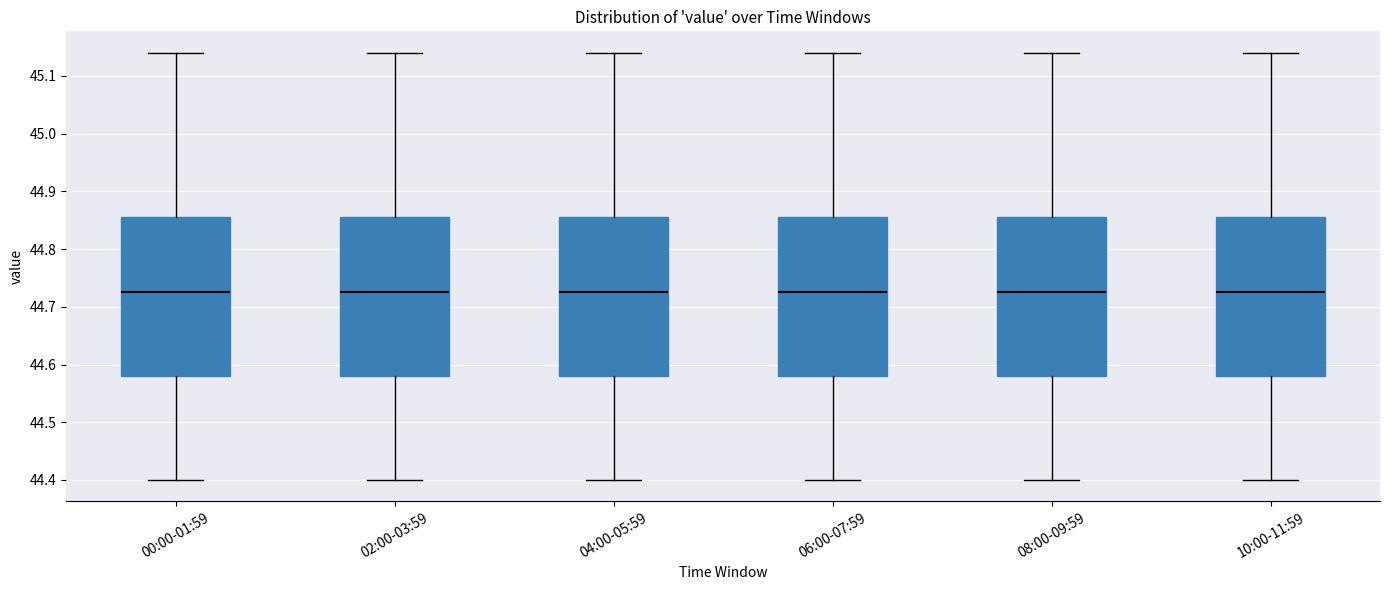

Reading left to right, transcribe this box plot: for each box, give where its median line is, the range the box spans, and where its two whiskers end, as read against the y-axis. The values are not printed on the chart, so give them approximately, as read against the axis.

00:00-01:59: median 44.73, box 44.58 to 44.86, whiskers 44.40 to 45.14
02:00-03:59: median 44.73, box 44.58 to 44.86, whiskers 44.40 to 45.14
04:00-05:59: median 44.73, box 44.58 to 44.86, whiskers 44.40 to 45.14
06:00-07:59: median 44.73, box 44.58 to 44.86, whiskers 44.40 to 45.14
08:00-09:59: median 44.73, box 44.58 to 44.86, whiskers 44.40 to 45.14
10:00-11:59: median 44.73, box 44.58 to 44.86, whiskers 44.40 to 45.14